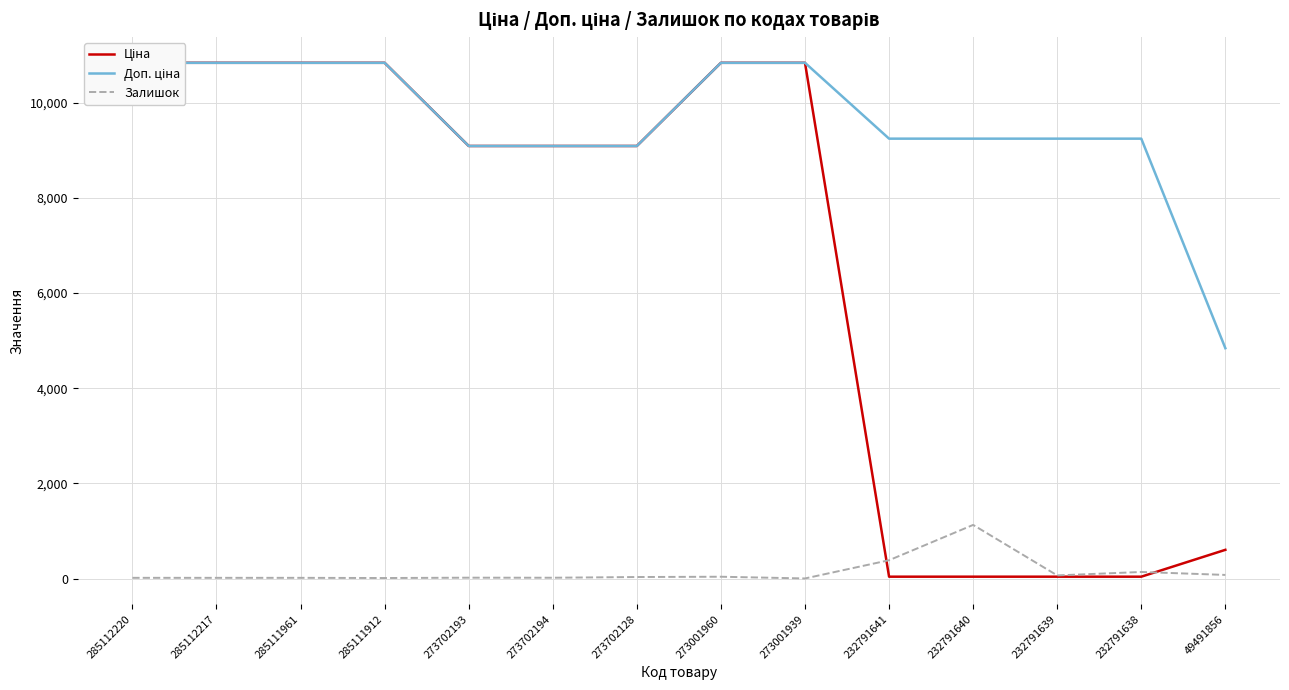

The Ціна series shows 17472.0 at 273001960. True or false?

False